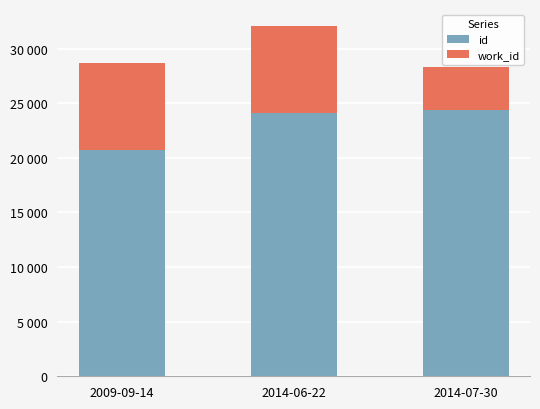

Are the bars horizontal?

No